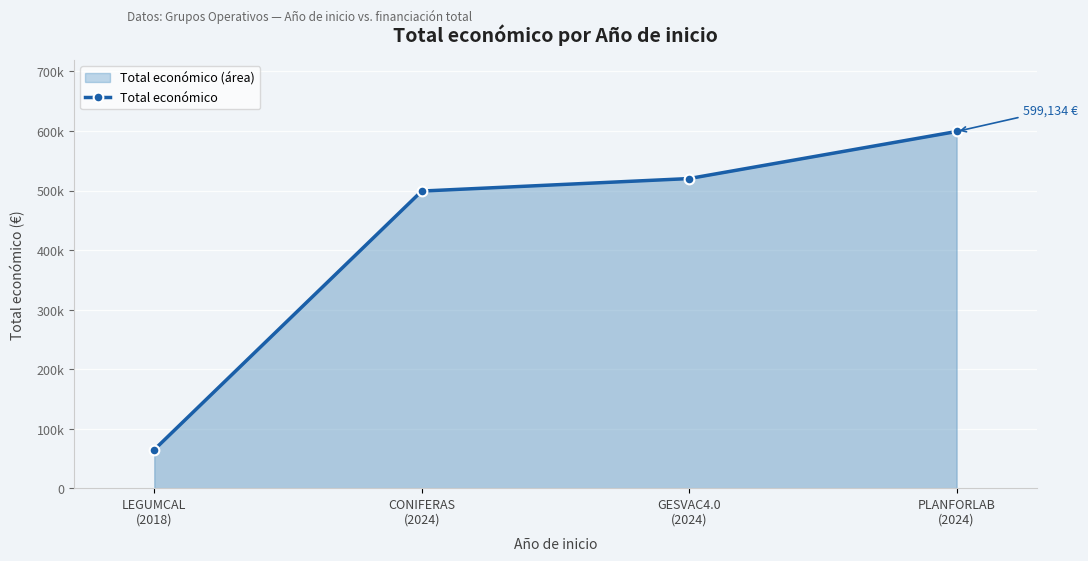

What is the change in value from CONIFERAS
(2024) to GESVAC4.0
(2024)?

+21003